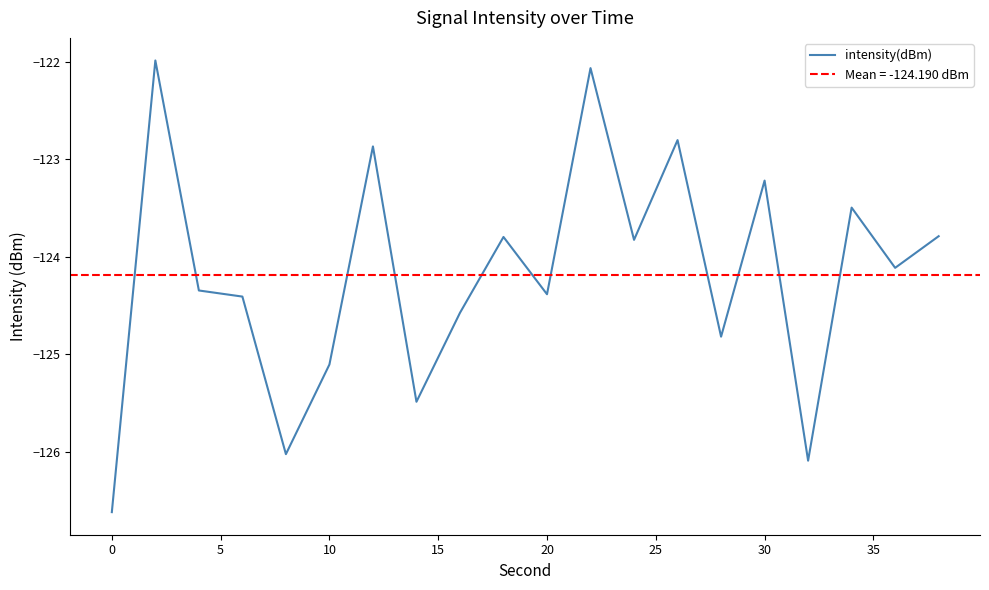

Is it true that intensity(dBm) equals -74.5 at 30?

False